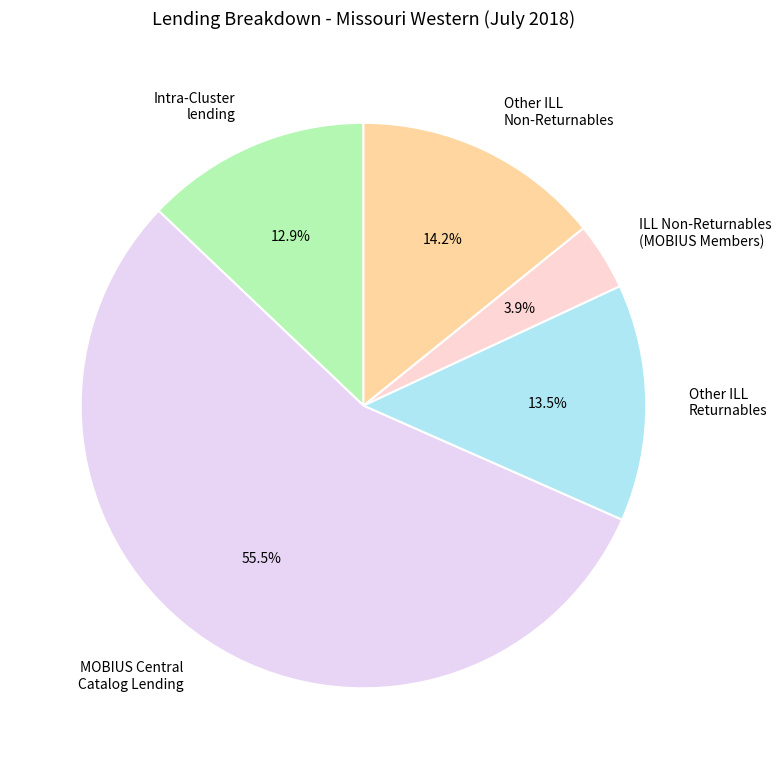

Which slice represents more than half of the pie?

MOBIUS Central Catalog Lending